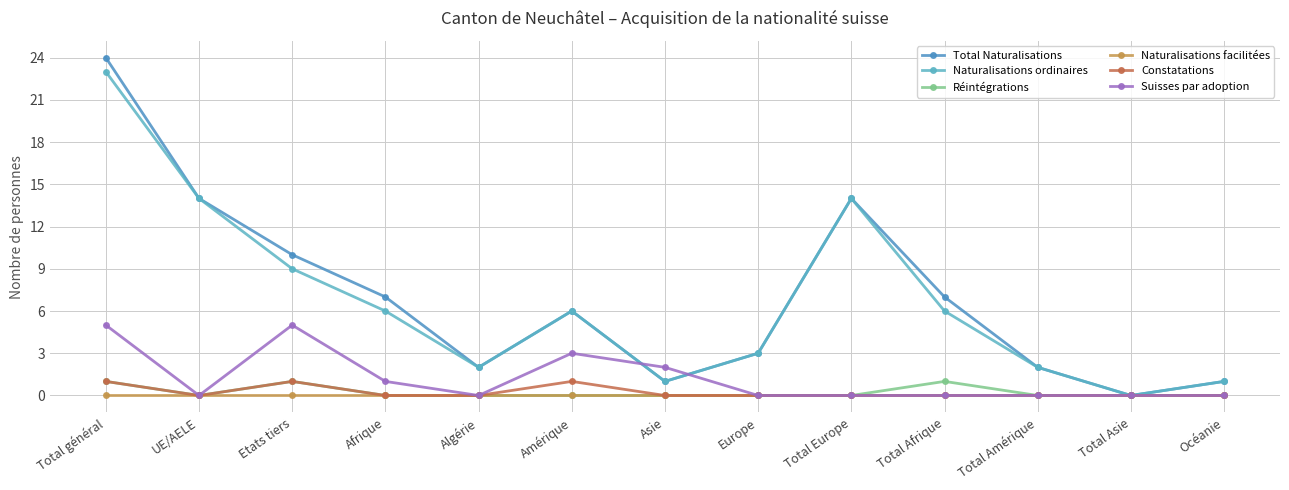

What is the label of the 11th point from the left?

Total Amérique